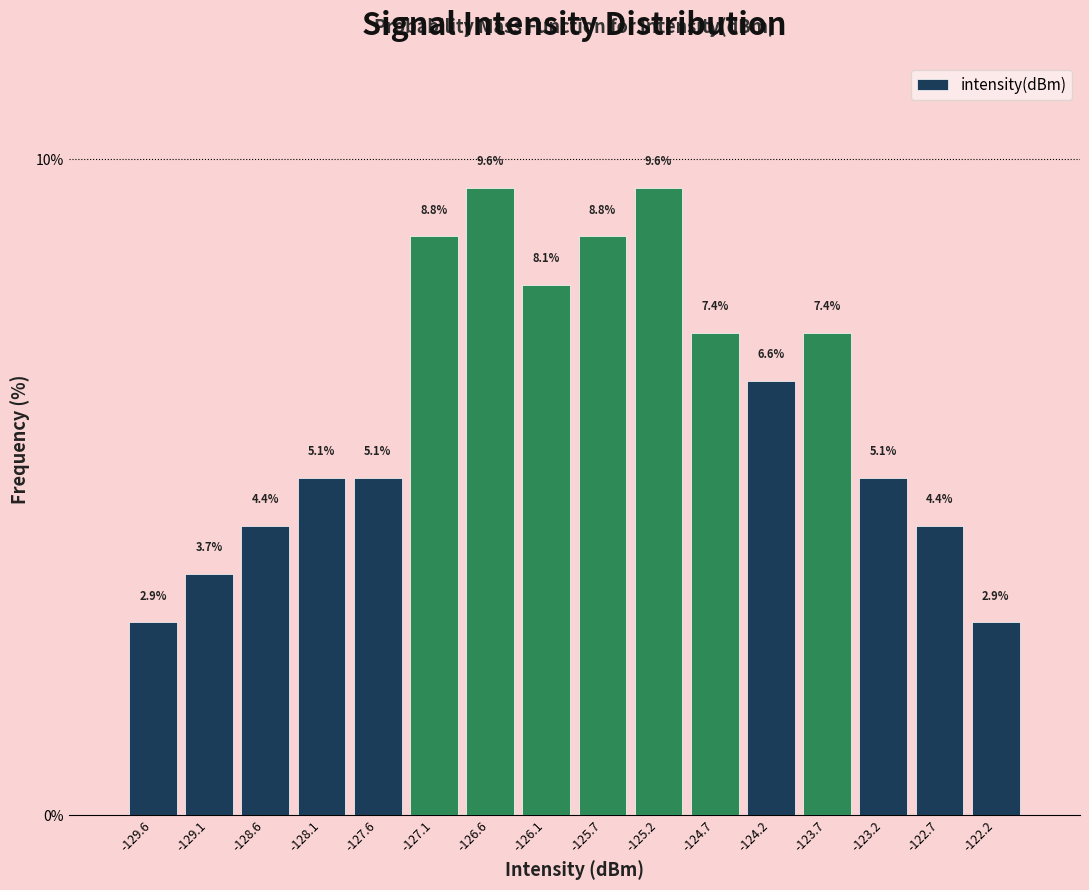

How tall is the bar that spans -123.95 to -123.45 on the x-axis? The bar edges are not printed on the chart, so give them approximately, as read against the axis.

7.4